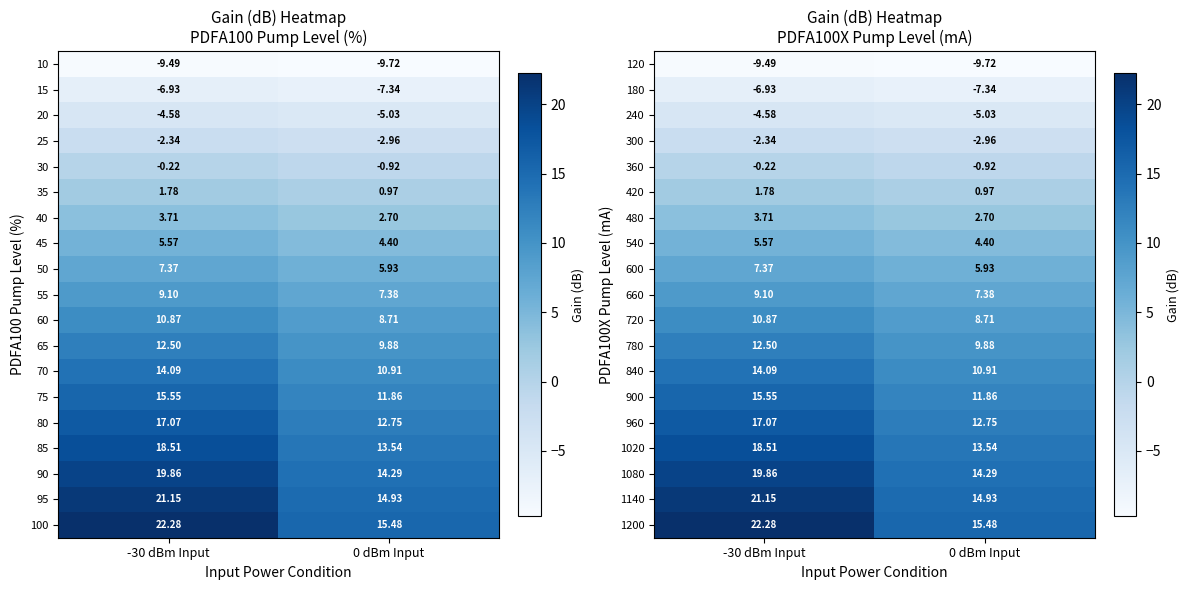

What is the smallest value displayed?

-9.7